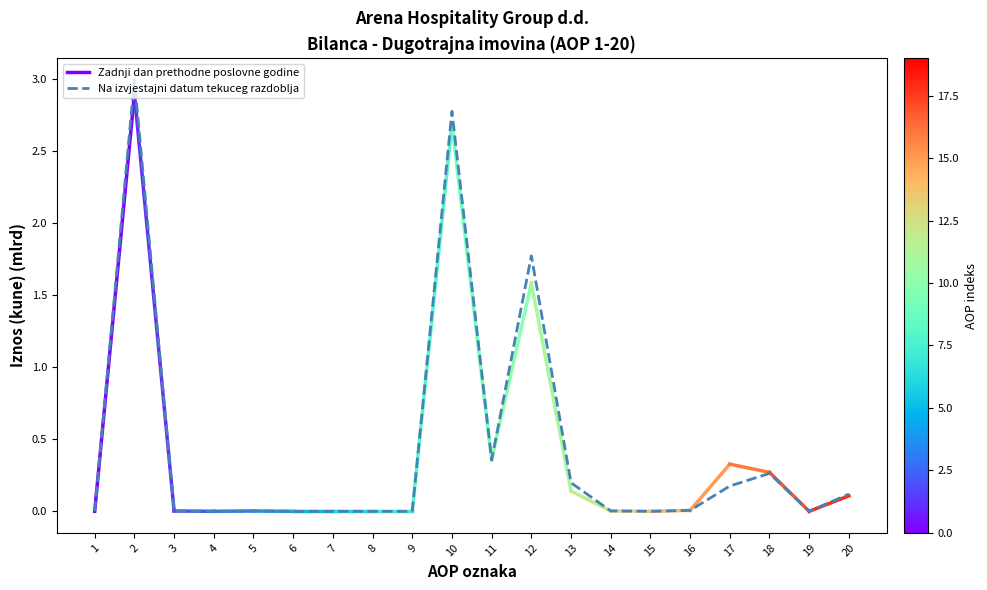

True or false: the data shows 0.0 at 14.

False